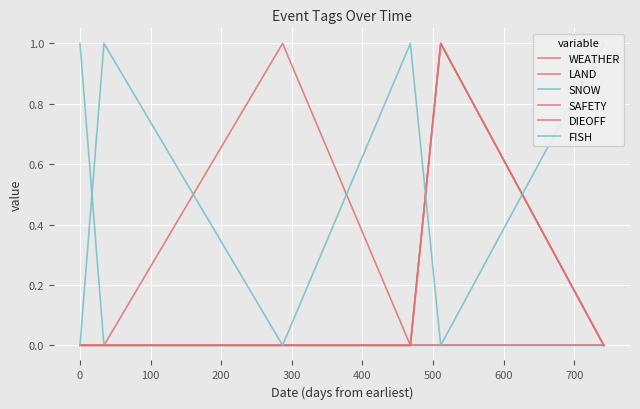

What is the difference between the maximum and minimum values in the FISH series?

1